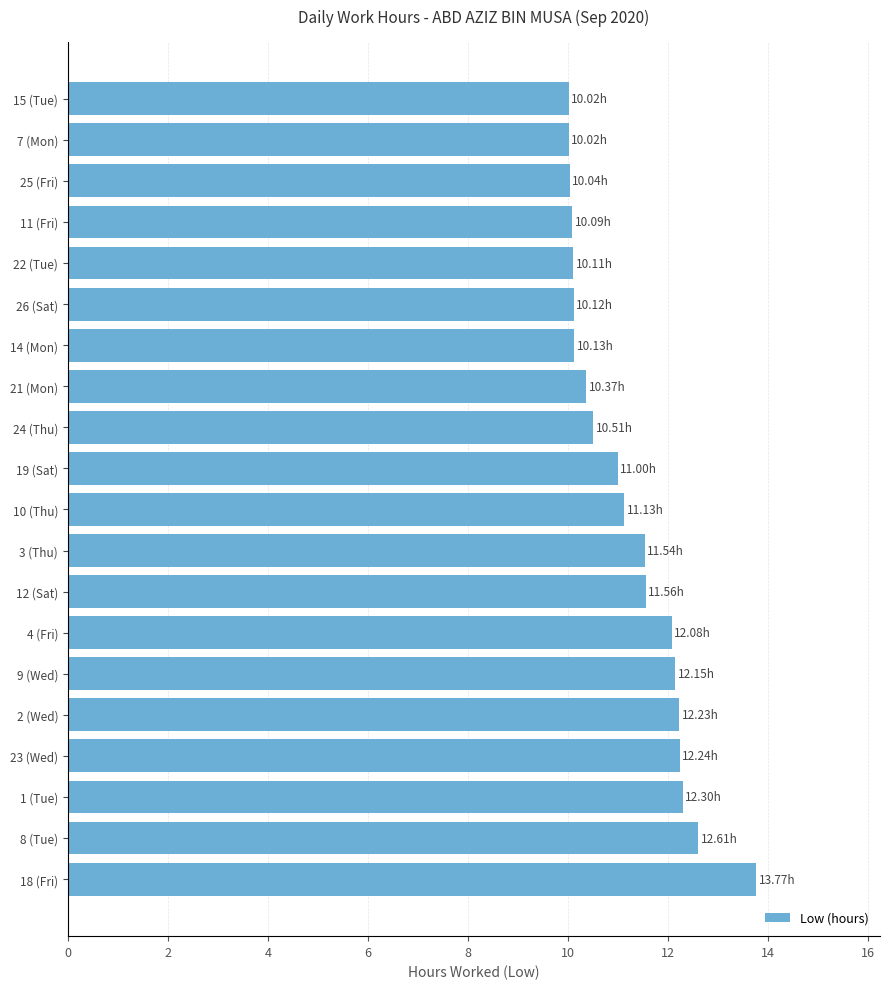

How many categories are shown in the chart?

20